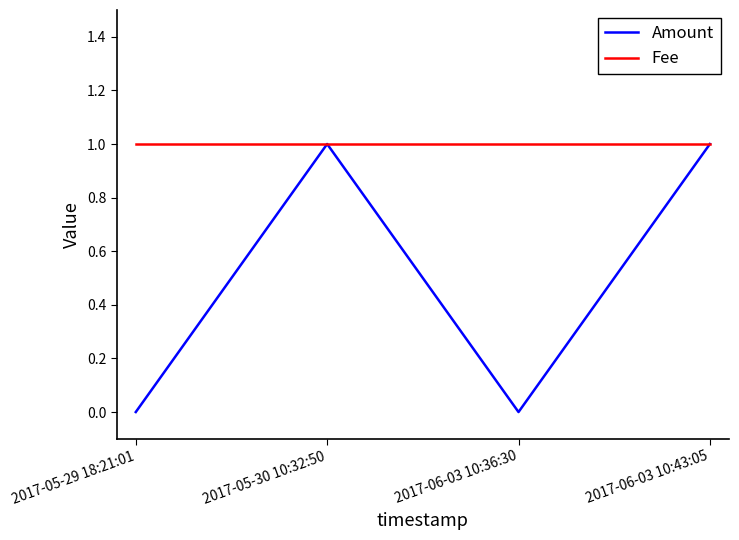

Which series has the widest spread of values?

Amount